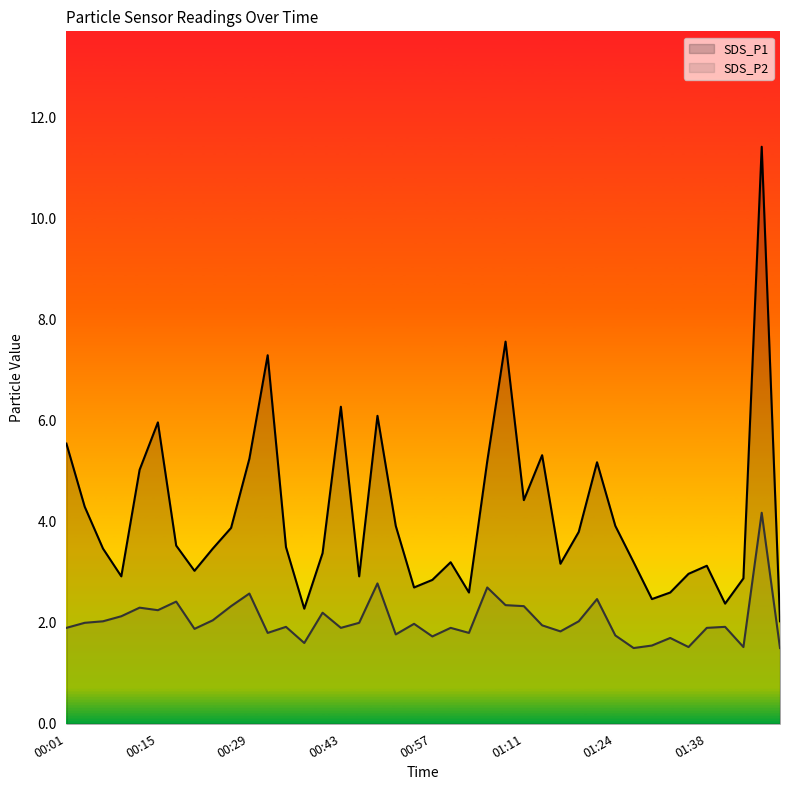

Which category has the highest value in the SDS_P2 series?

01:46